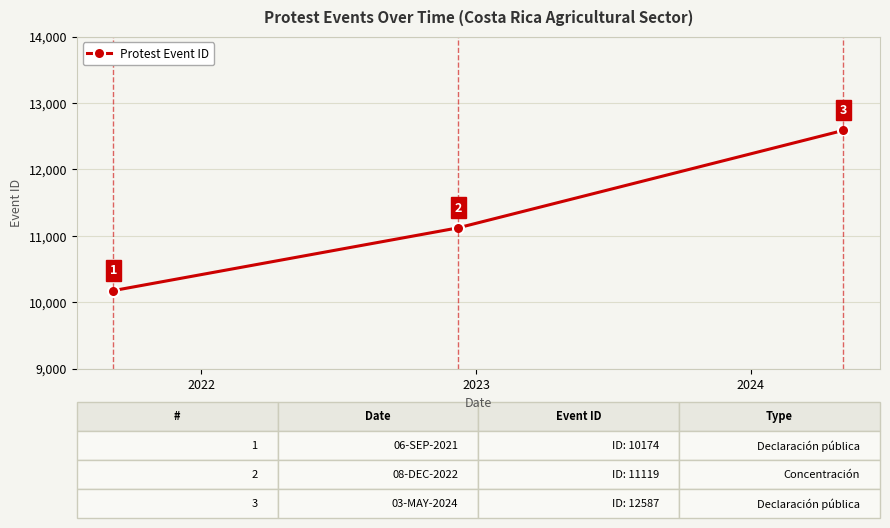

Reading left to right, extract all data points from this chart.

10174	11119	12587